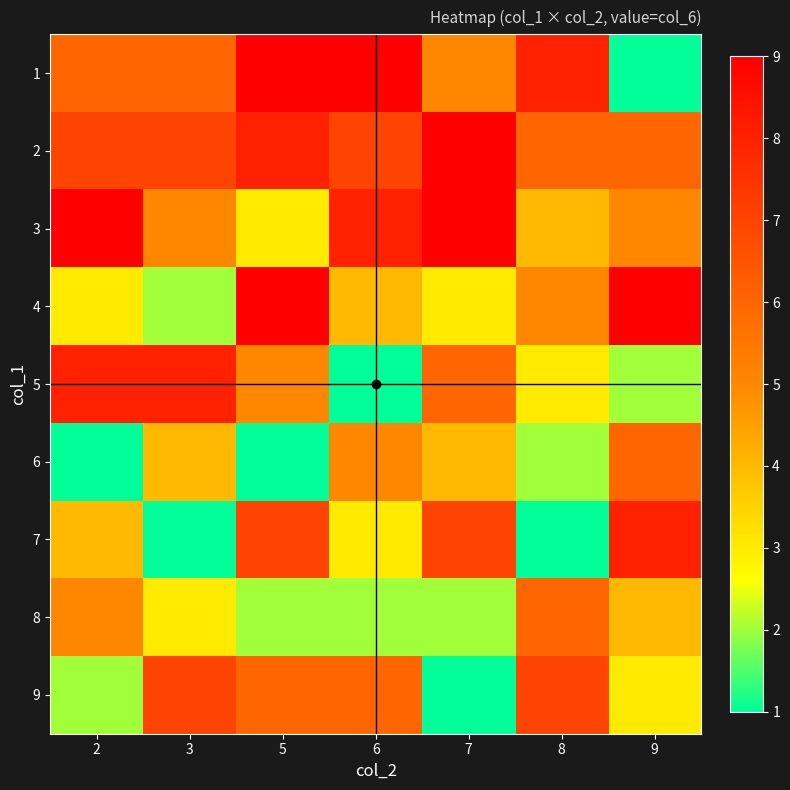

Which series has the largest range (max minus min)?

1